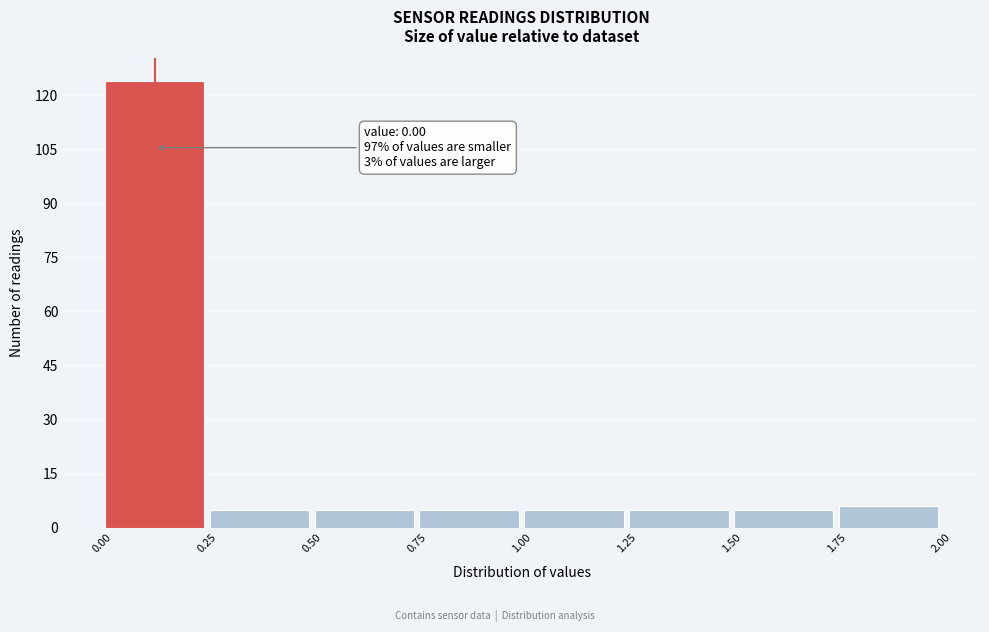

Over which range of the x-axis is the bar tallest?

0.00 to 0.25